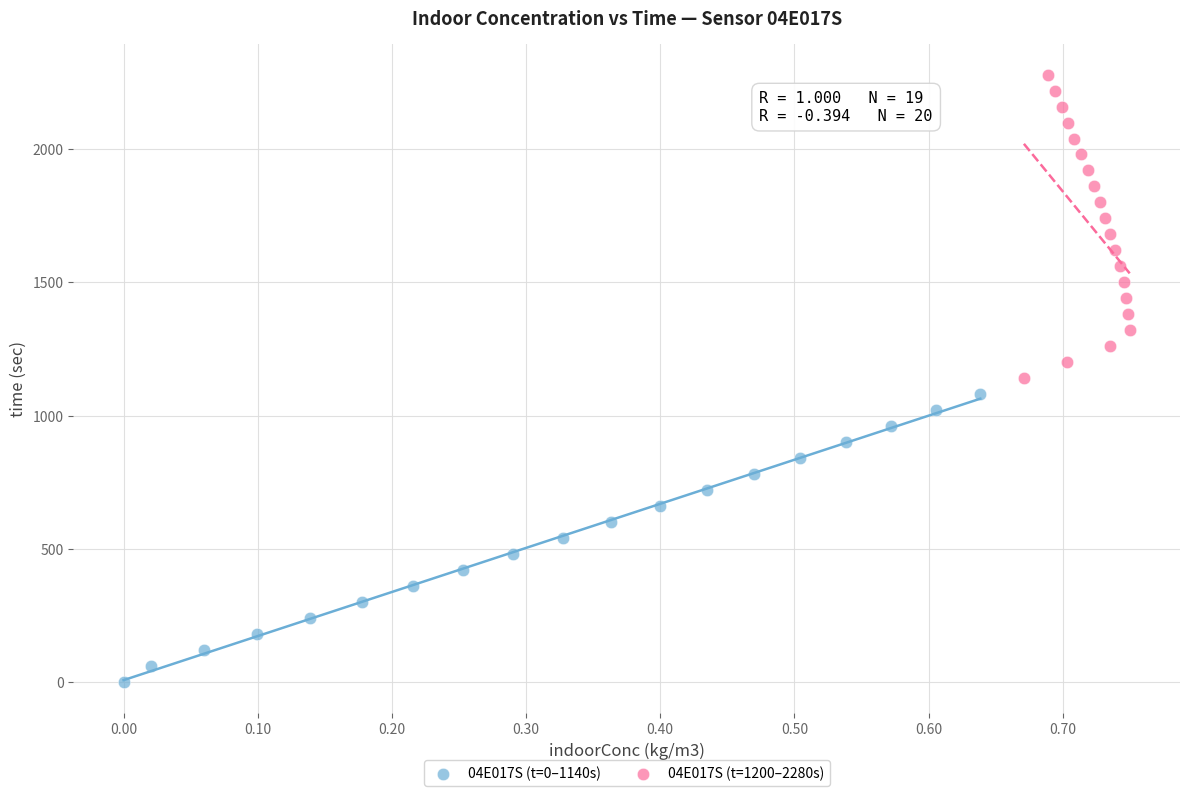

Which series reaches the maximum Y coordinate?

04E017S (t=1200–2280s)